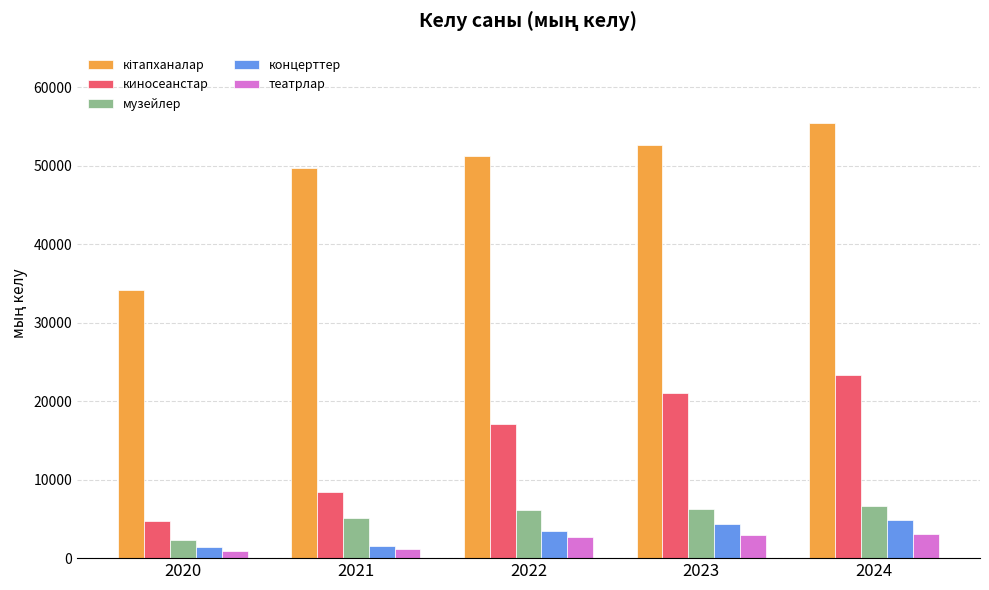

Are the bars horizontal?

No